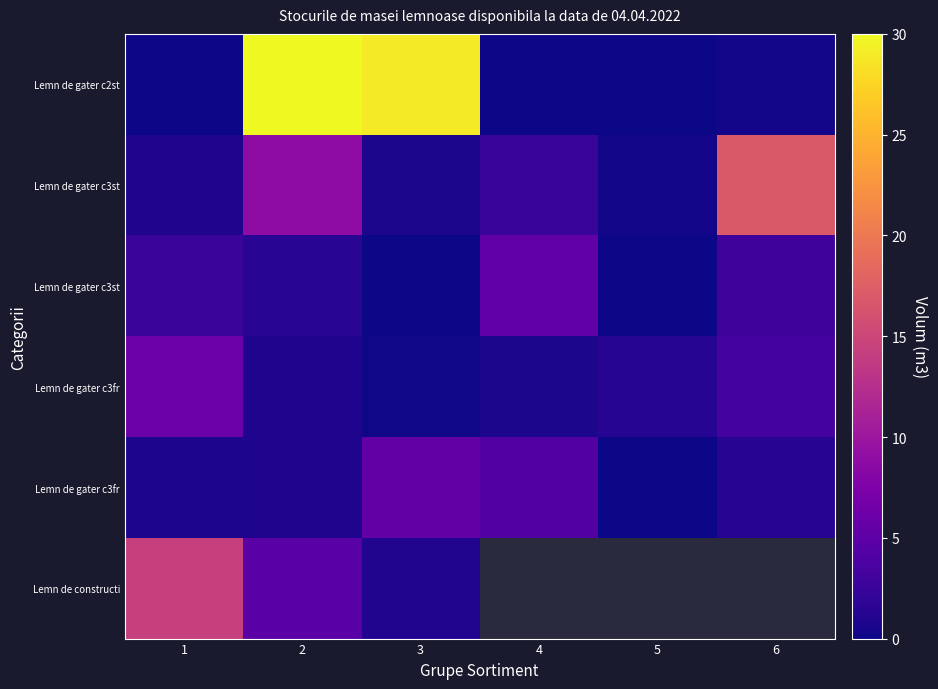

What is the spread (max minus min) of values at 5?

1.2